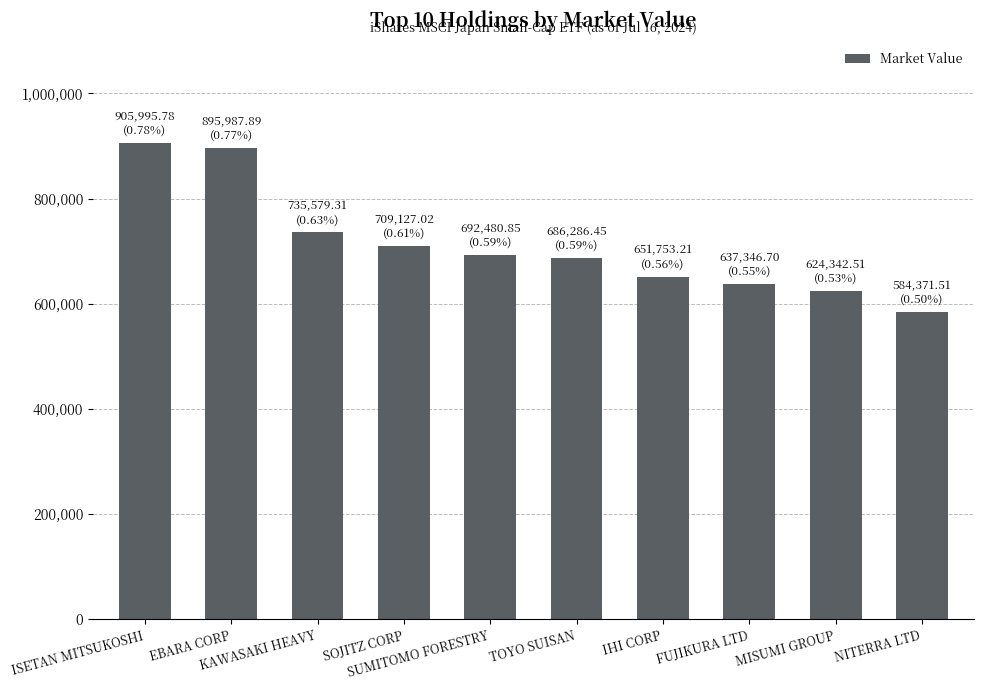

What is the sum of all values?

7123271.2